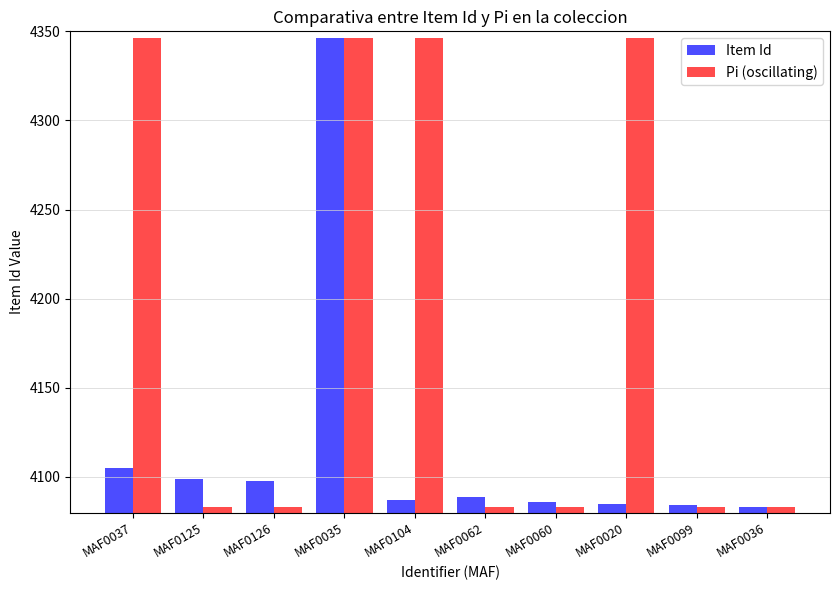

Which series changed the most between MAF0037 and MAF0036?

Pi (oscillating)